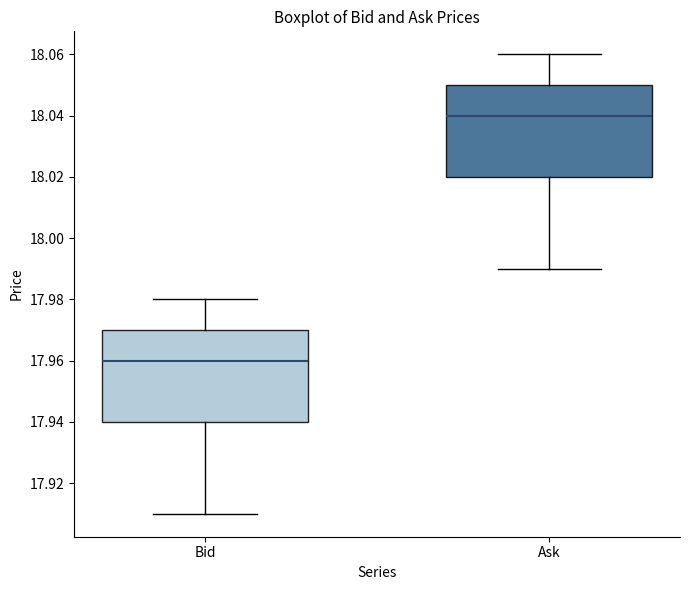

Reading left to right, transcribe this box plot: for each box, give where its median line is, the range the box spans, and where its two whiskers end, as read against the y-axis. The values are not printed on the chart, so give them approximately, as read against the axis.

Bid: median 17.96, box 17.94 to 17.97, whiskers 17.91 to 17.98
Ask: median 18.04, box 18.02 to 18.05, whiskers 17.99 to 18.06